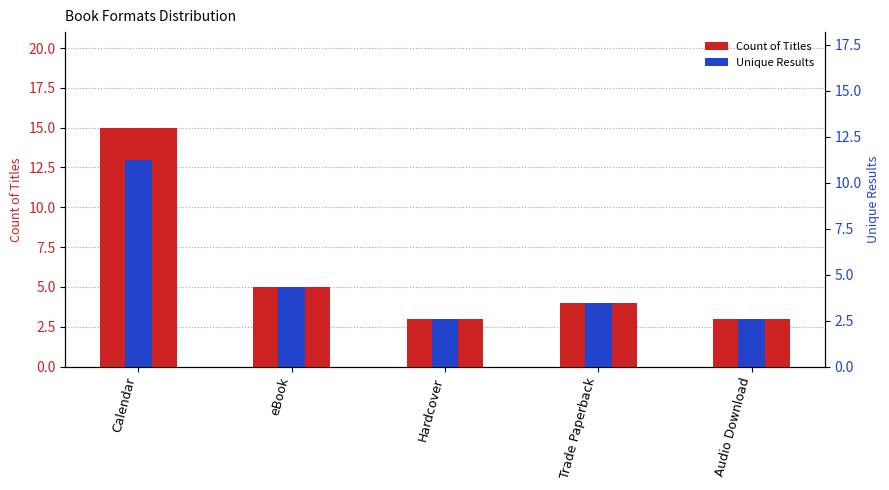

What position from the left is Trade Paperback?

4